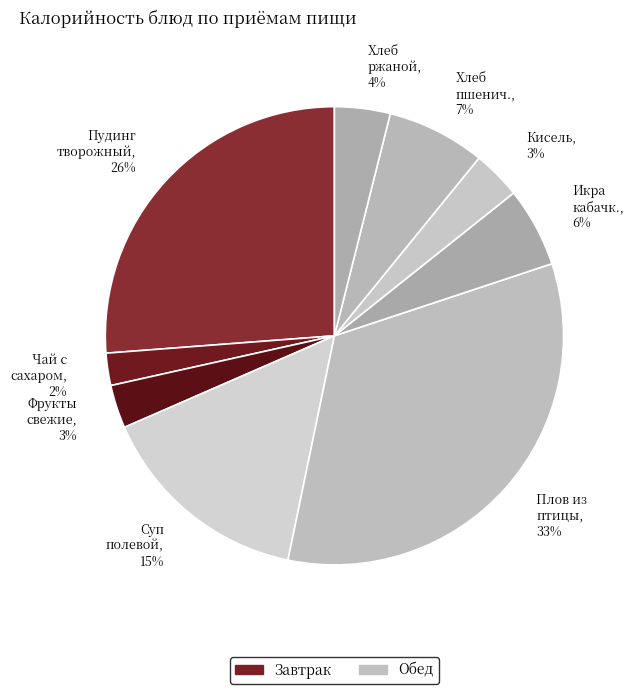

What is the largest slice in the pie chart?

Плов из птицы, 33%